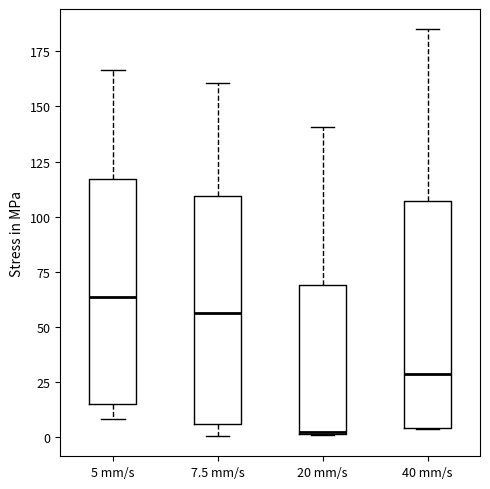

Where is the lower edge of the box for 5 mm/s on the y-axis? The values are not printed on the chart, so give them approximately, as read against the axis.

15